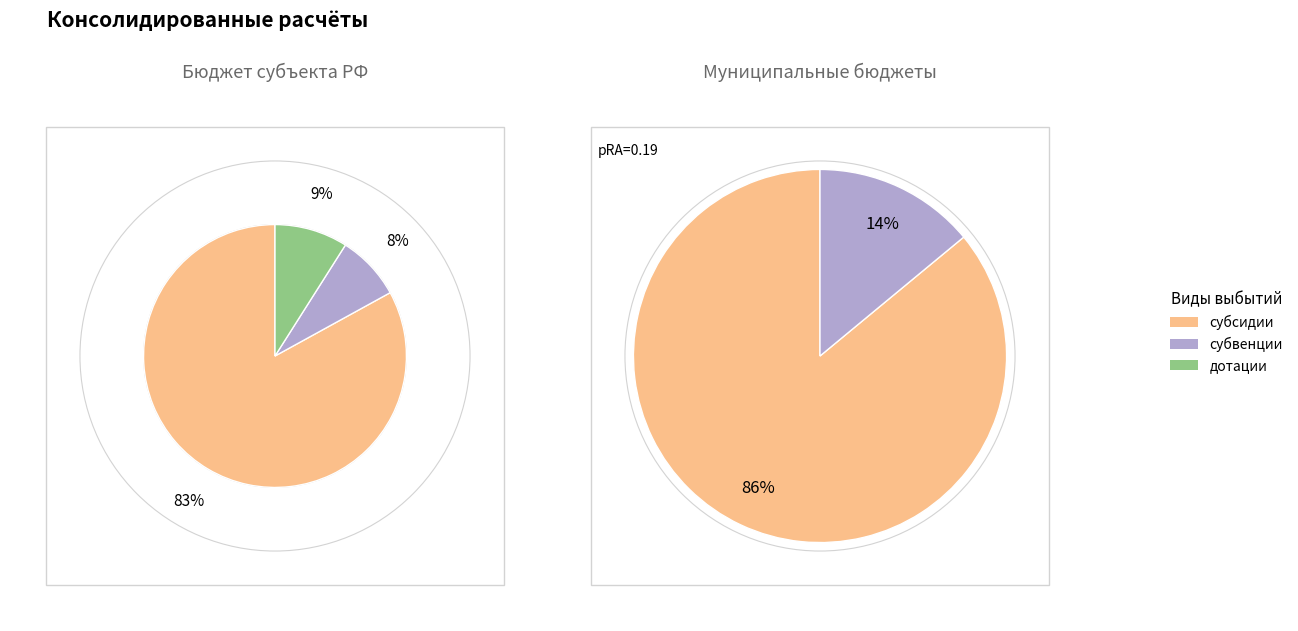

Which series has the widest spread of values?

субсидии